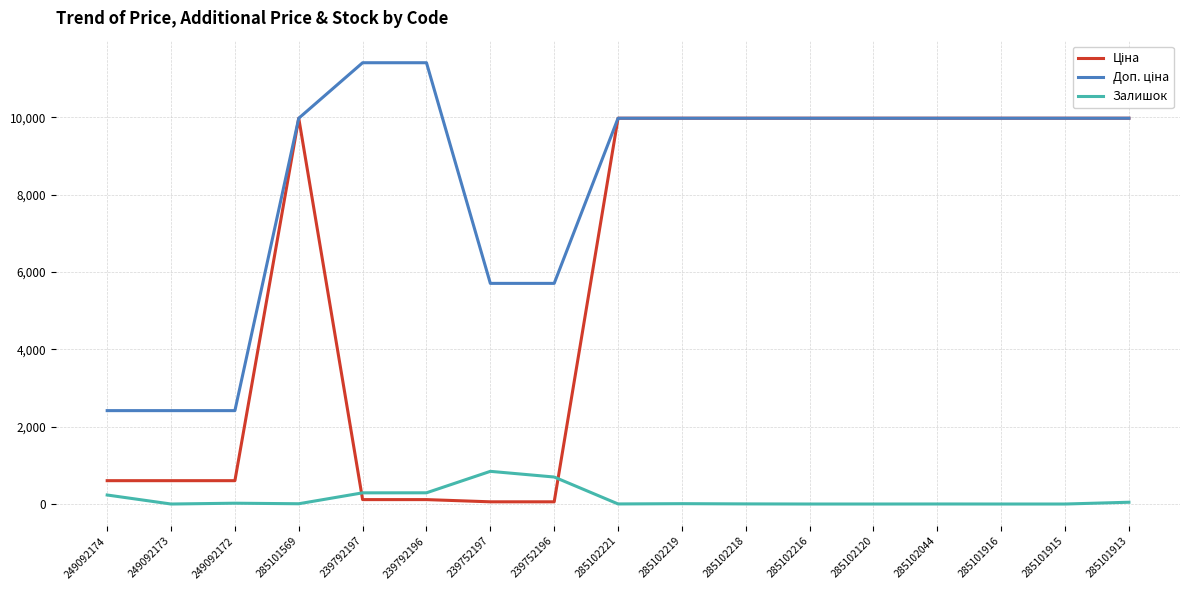

At which label does Залишок reach its peak?

239752197